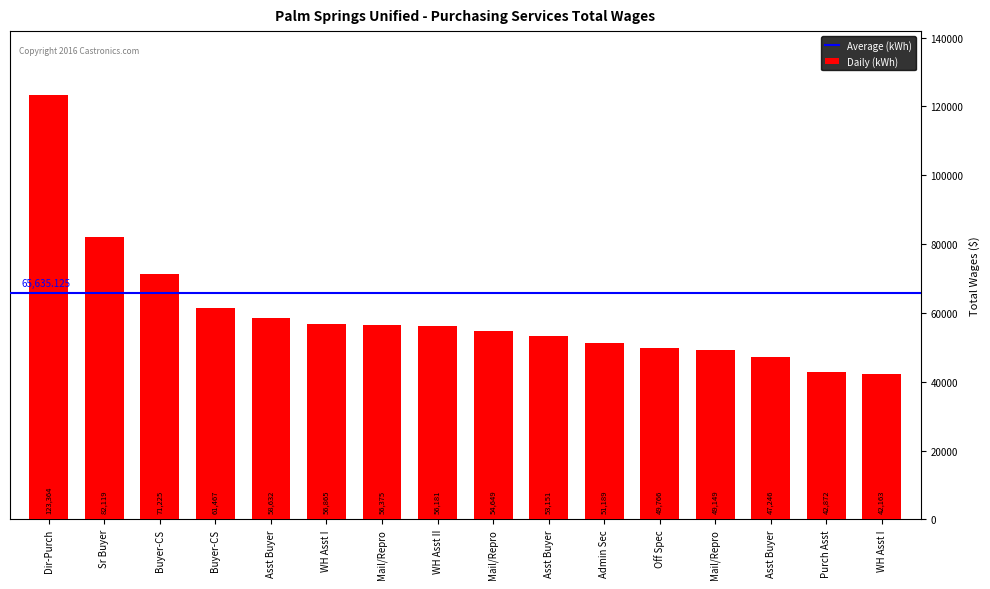

What is the average value?

59776